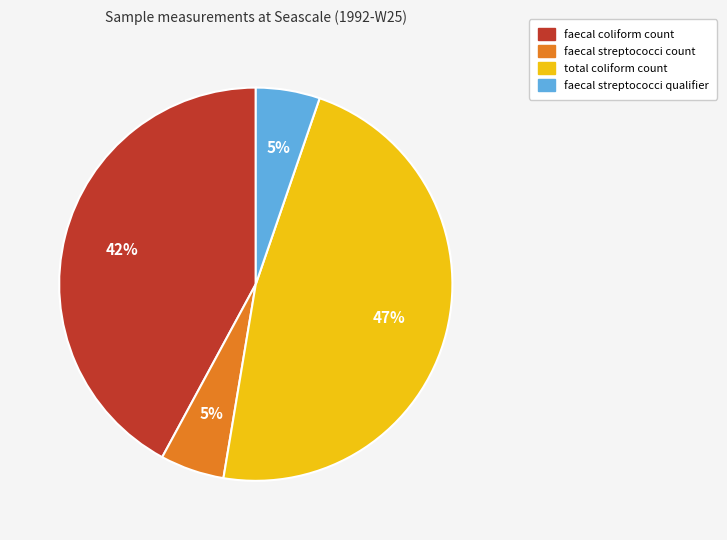

How many slices are in this pie chart?

4